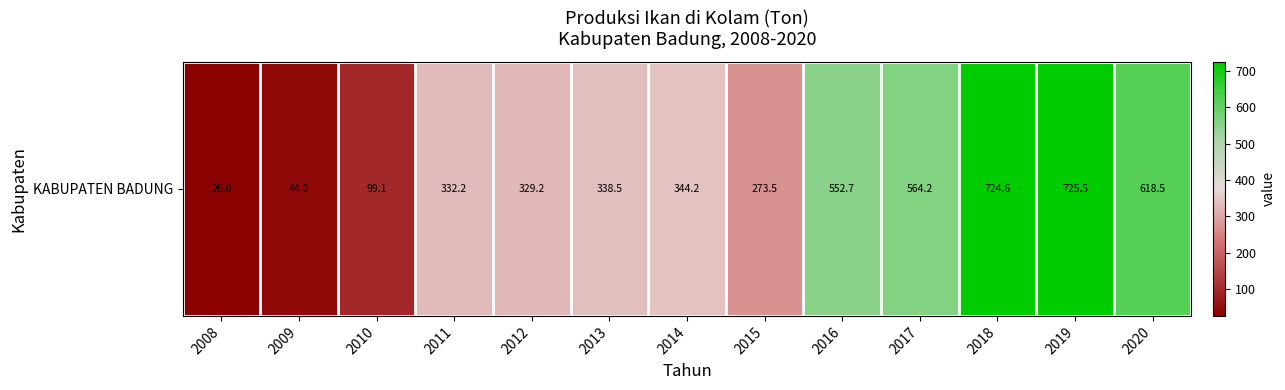

What is the difference between the second highest and minimum values?

698.6